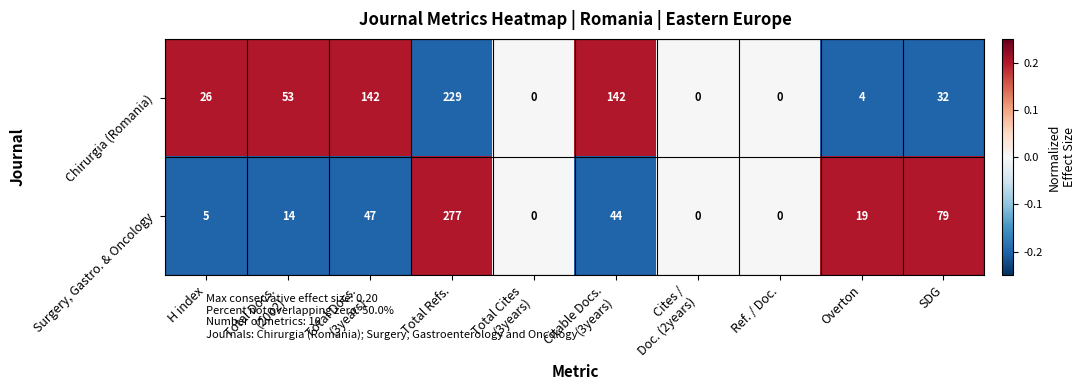

List the series in order of their overall mean, highest first.

Chirurgia (Romania), Surgery, Gastro. & Oncology